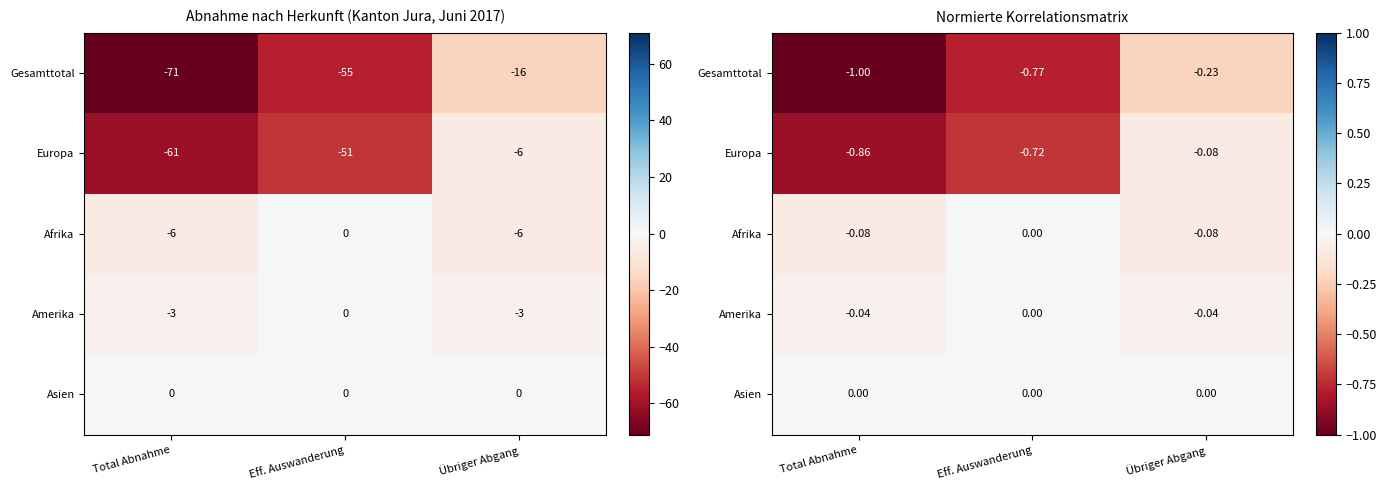

At which category does the chart reach its peak across all series?

Eff. Auswanderung